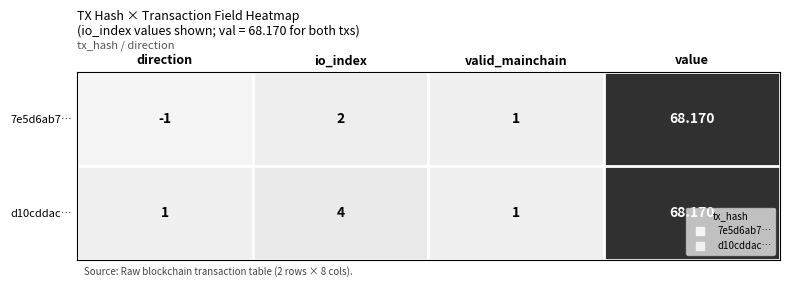

Is the value of d10cddac… at value greater than the value of 7e5d6ab7… at valid_mainchain?

Yes